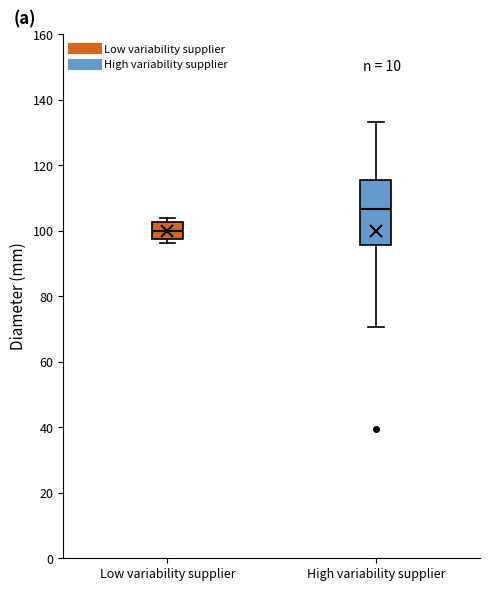

Which box has the lowest median line?

Low variability supplier